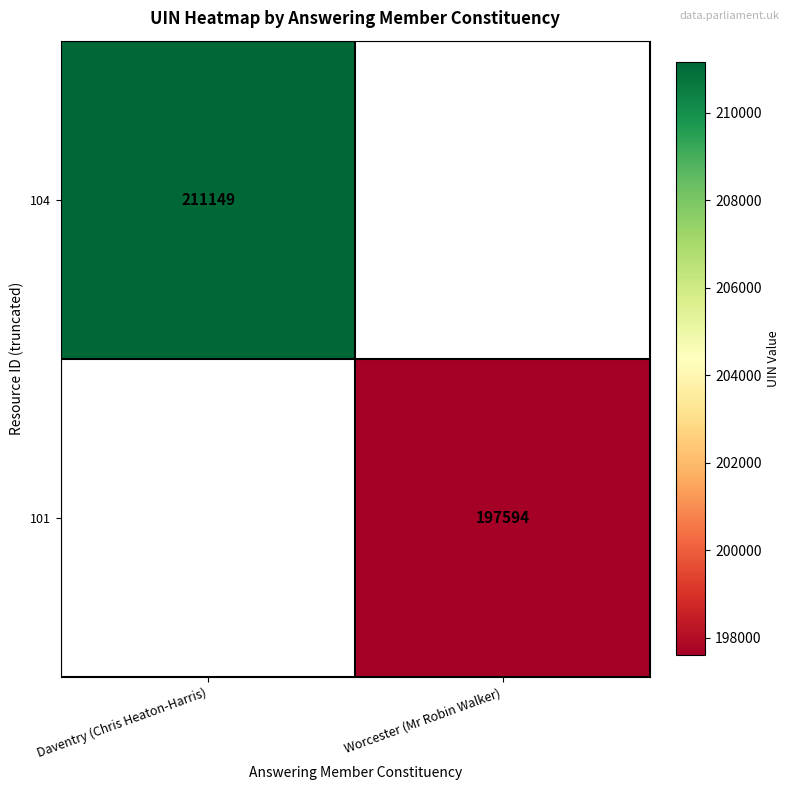

True or false: 104 has a value of 133562.2 at Daventry (Chris Heaton-Harris).

False